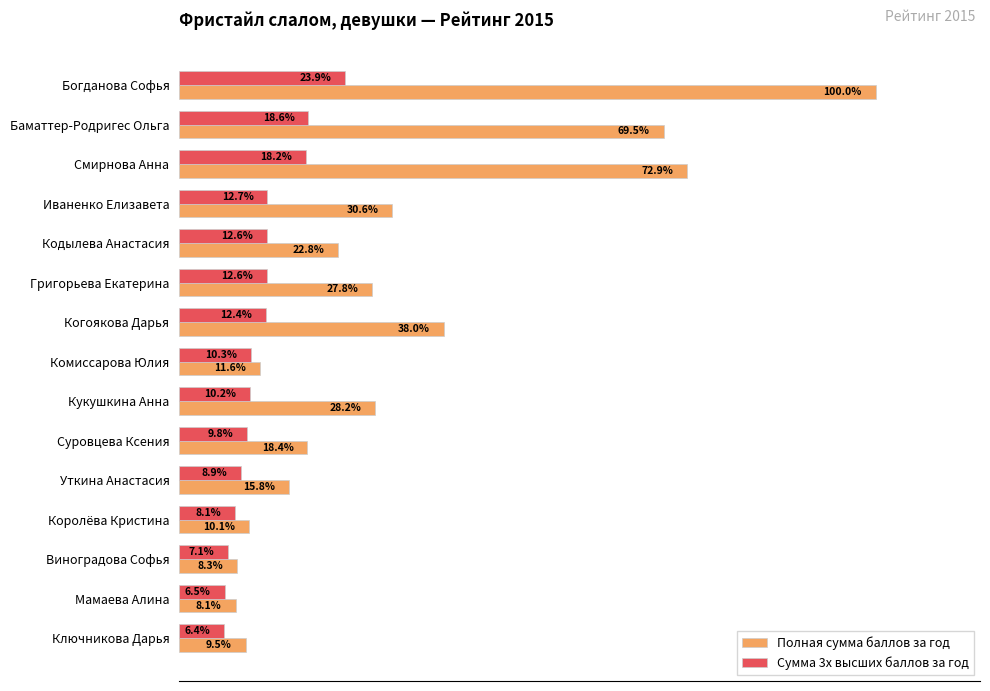

Is the value of Сумма 3х высших баллов за год at Комиссарова Юлия greater than the value of Полная сумма баллов за год at Григорьева Екатерина?

No